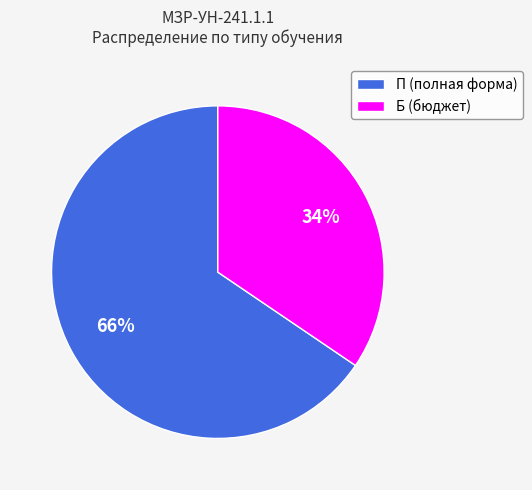

To the nearest percent, what is the average slice percentage?

50%